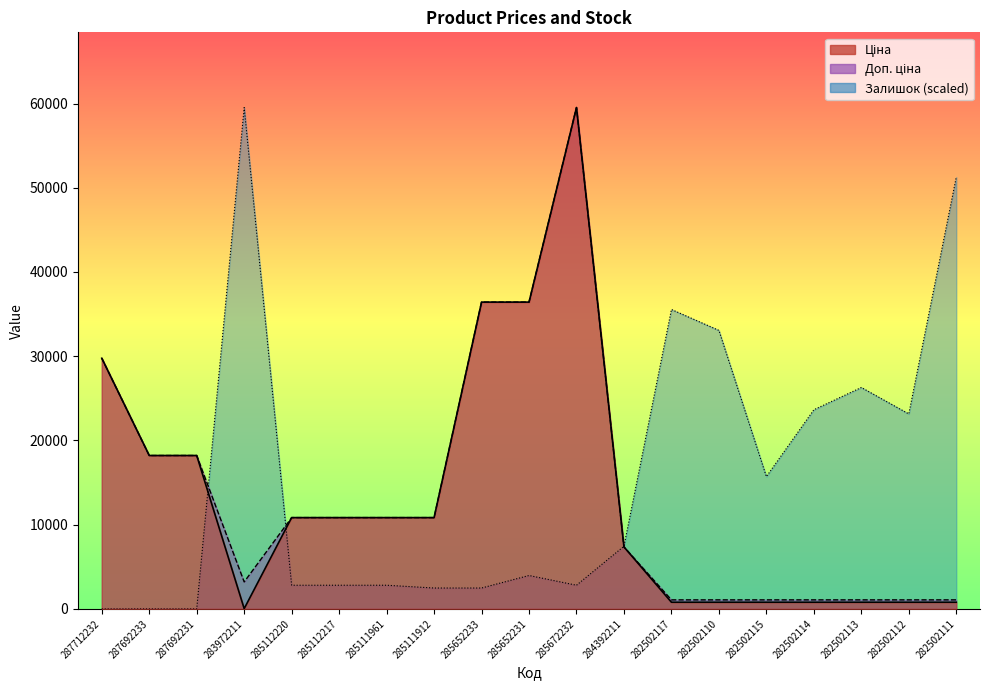

Which series has the widest spread of values?

Залишок